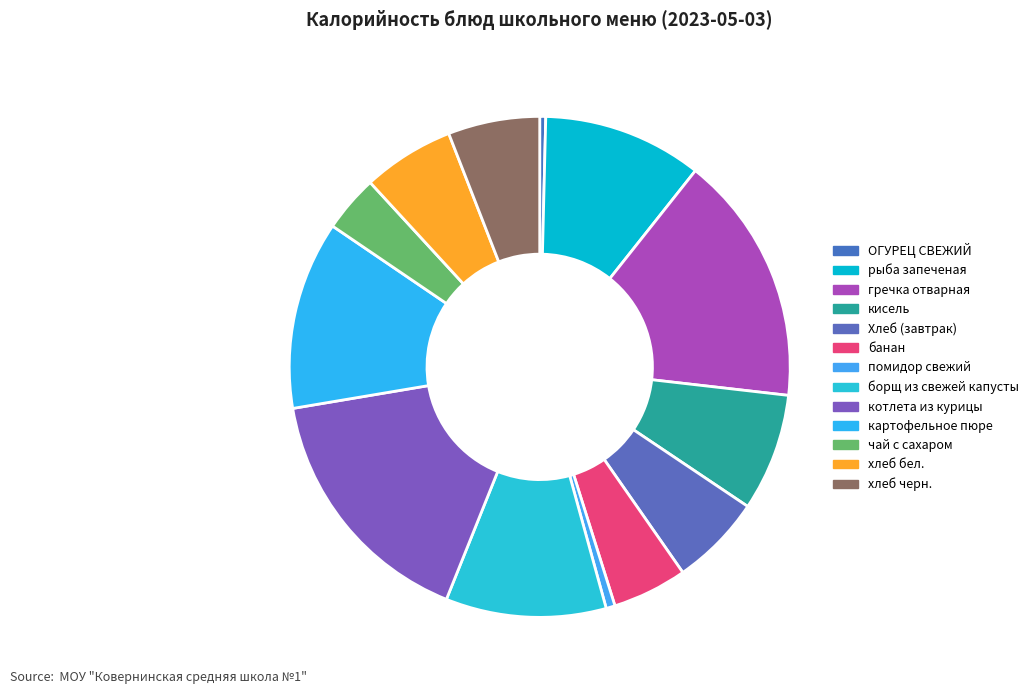

Does ОГУРЕЦ СВЕЖИЙ account for over 50% of the chart?

No